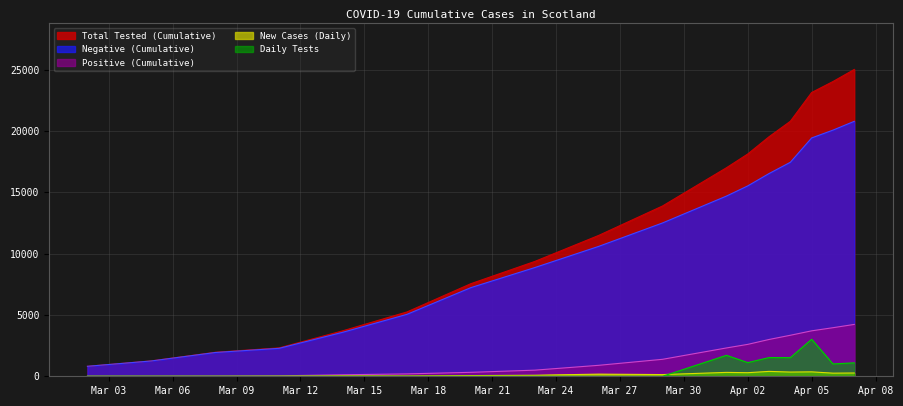

Rank the series by their maximum value, from lowest to highest.

New Cases (Daily), Daily Tests, Positive (Cumulative), Negative (Cumulative), Total Tested (Cumulative)